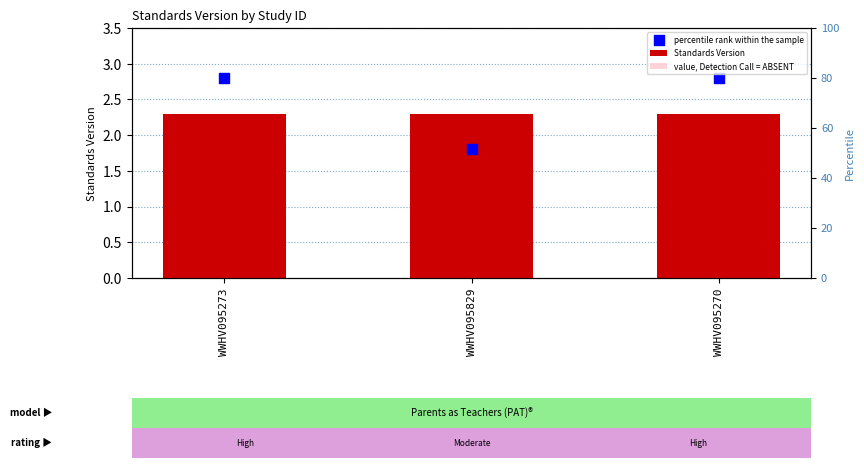

Which series has the largest Y range (max minus min)?

percentile rank within the sample